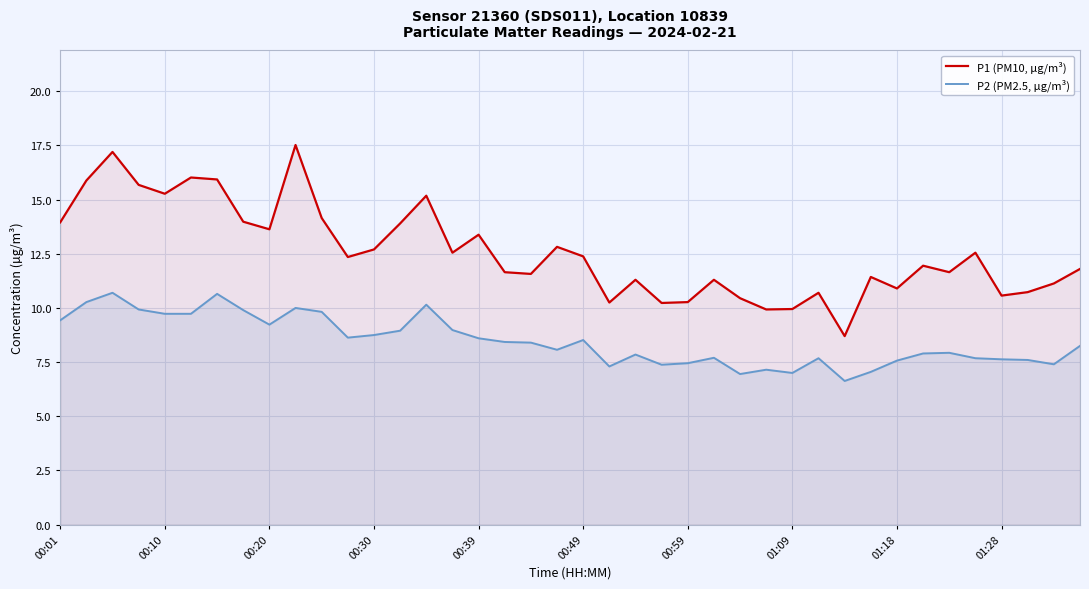

Reading left to right, what are all the values shown in this chart?

P1 (PM10, µg/m³): 13.9	15.9	17.2	15.7	15.3	16.0	15.9	14.0	13.6	17.5	14.2	12.3	12.7	13.9	15.2	12.6	13.4	11.7	11.6	12.8	12.4	10.2	11.3	10.2	10.3	11.3	10.4	9.9	9.9	10.7	8.7	11.4	10.9	11.9	11.7	12.6	10.6	10.7	11.1	11.8
P2 (PM2.5, µg/m³): 9.4	10.3	10.7	9.9	9.7	9.7	10.7	9.9	9.2	10.0	9.8	8.6	8.8	8.9	10.2	9.0	8.6	8.4	8.4	8.1	8.5	7.3	7.8	7.4	7.5	7.7	7.0	7.2	7.0	7.7	6.6	7.0	7.6	7.9	7.9	7.7	7.6	7.6	7.4	8.2